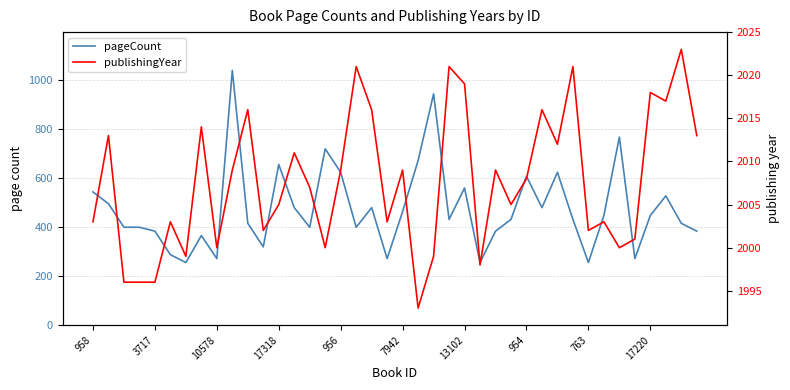

Rank the series by their average value, from lowest to highest.

pageCount, publishingYear